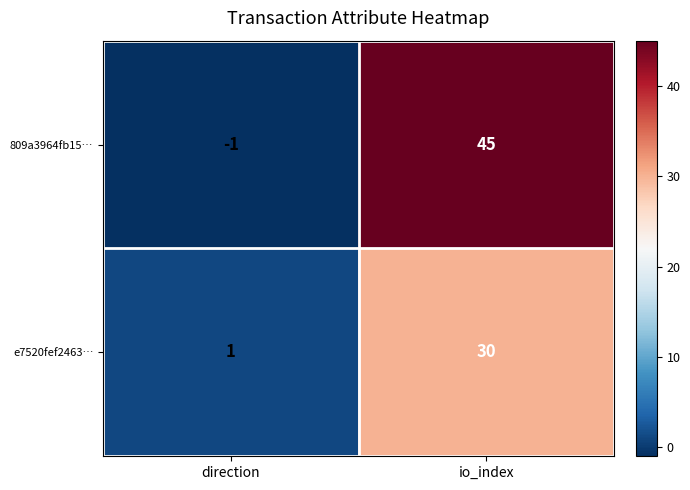

Is the value of 809a3964fb15… at io_index greater than the value of e7520fef2463… at io_index?

Yes